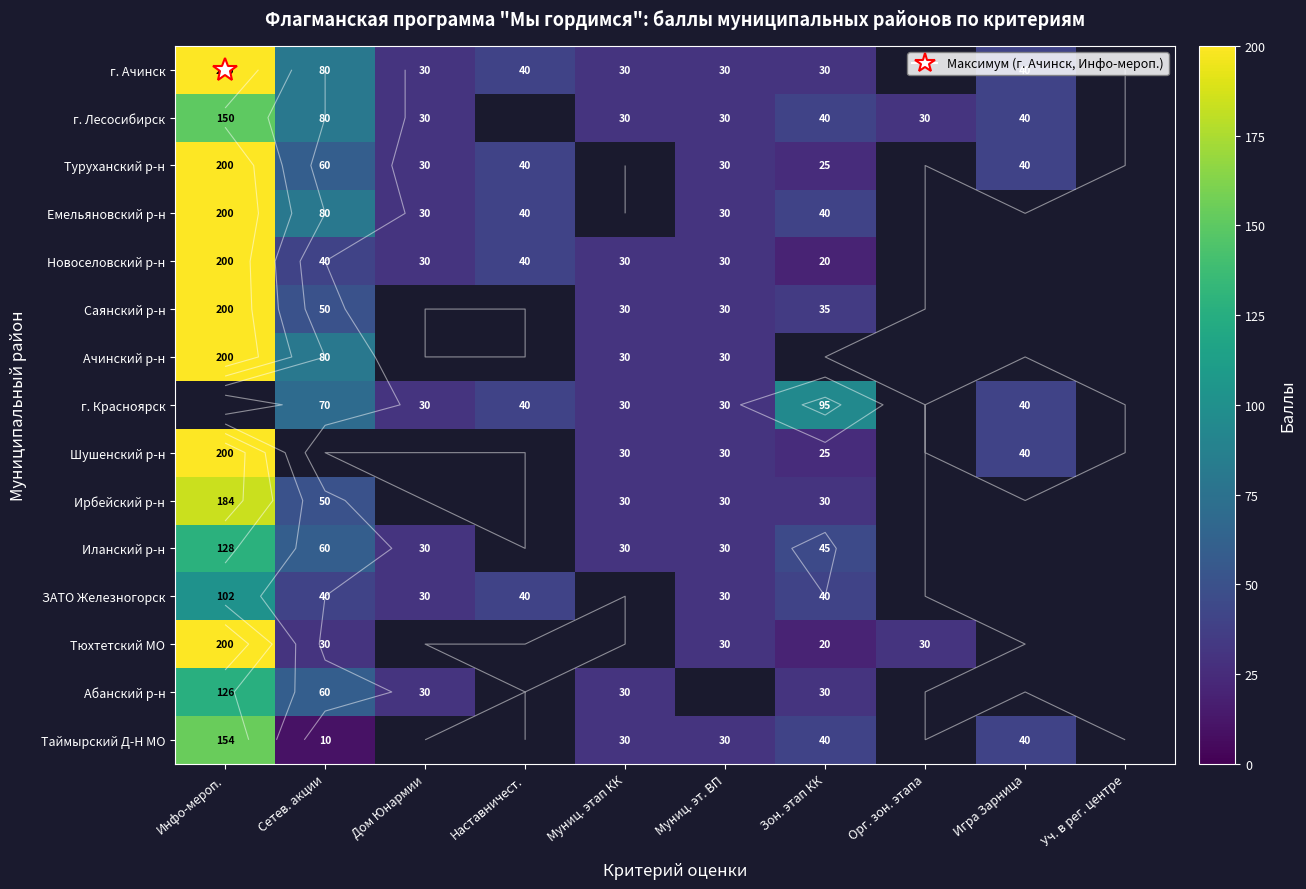

At how many categories does at least one series exceed 10?

9